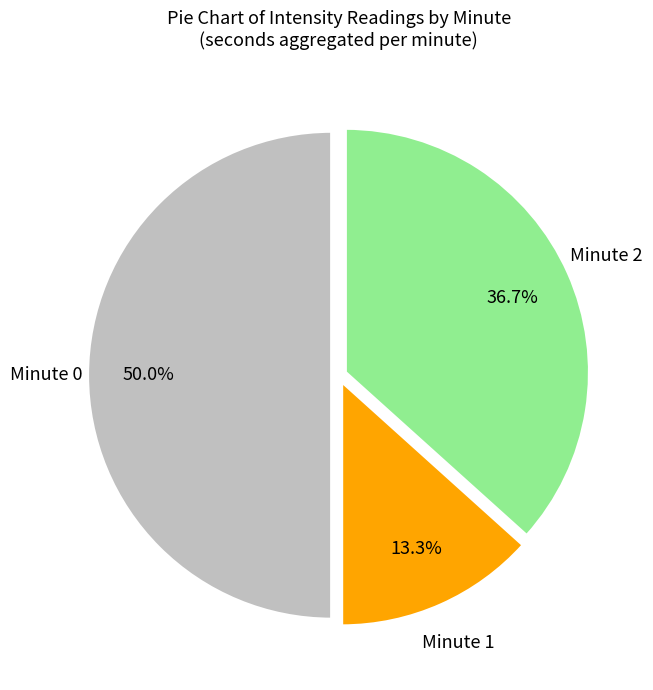

Which category has the smallest portion of the pie?

Minute 1